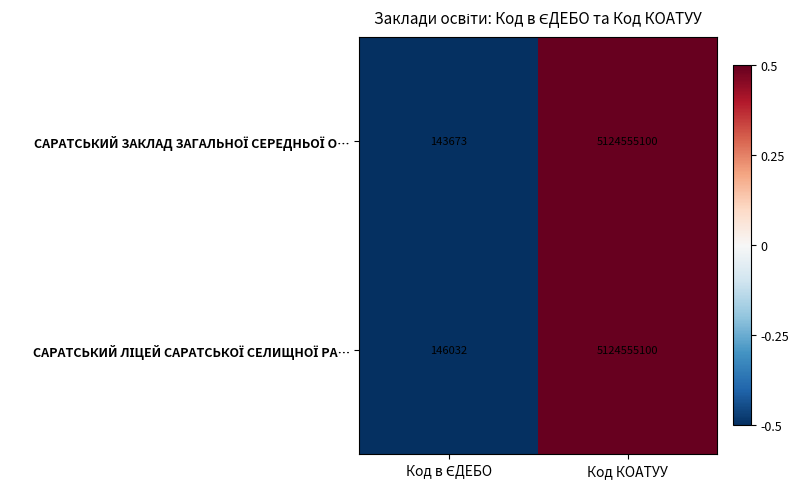

What is the total value across all series at Код КОАТУУ?

10249110200